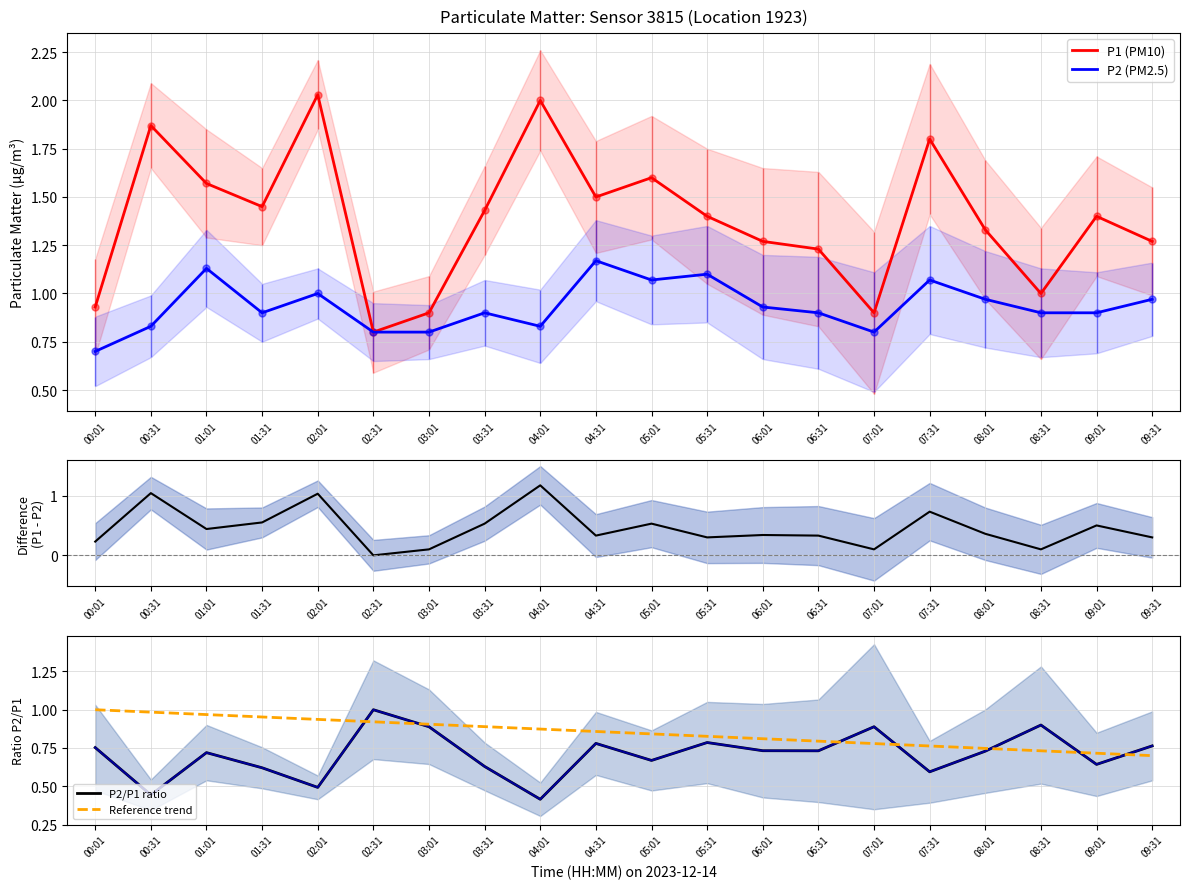

At which category is the sum across all series the highest?

02:01